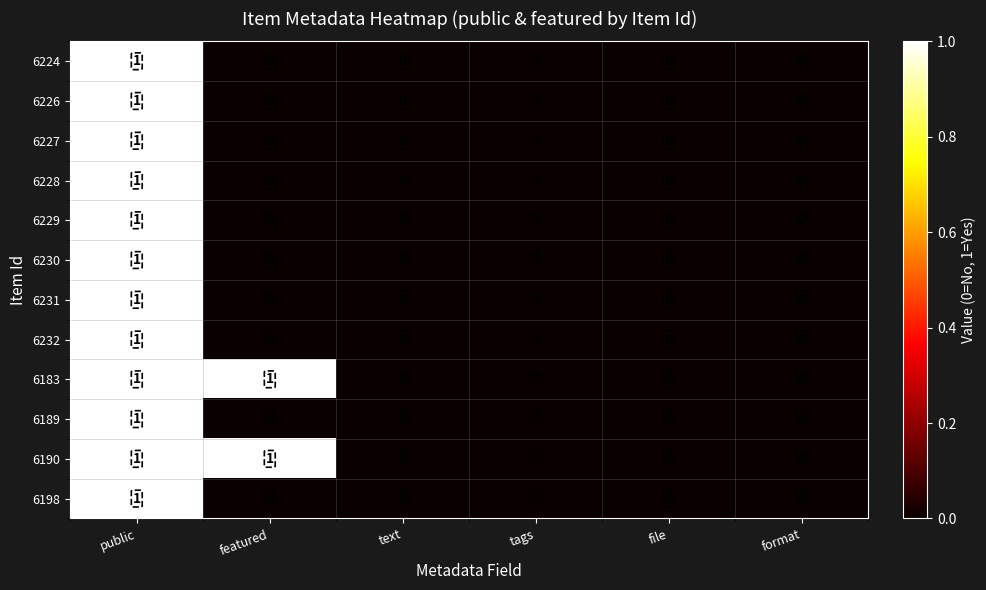

The 6226 series shows 1 at file. True or false?

False